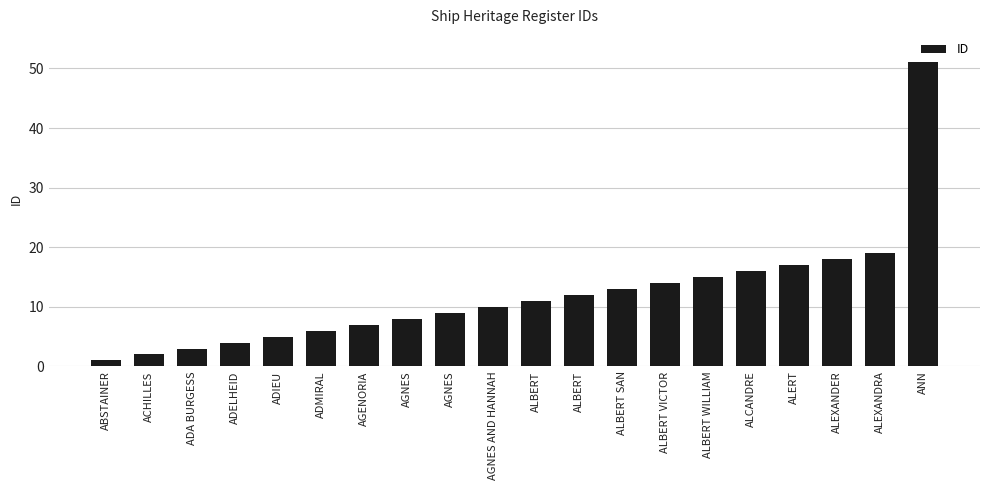

Which category has the lowest value across all series?

ABSTAINER